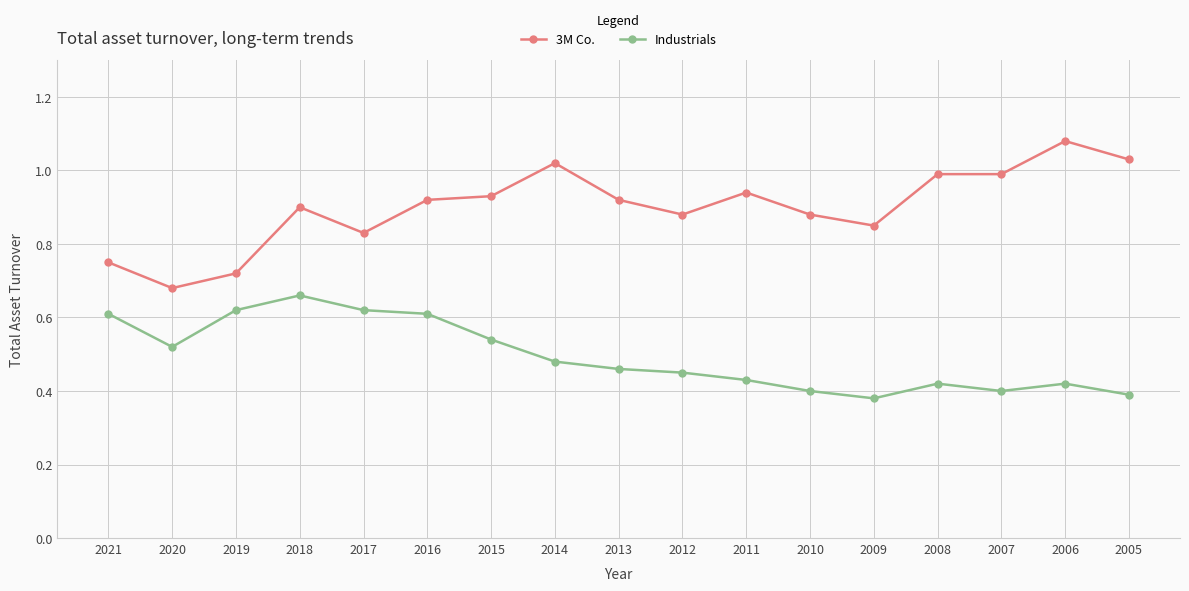

Where is 3M Co. nearest to the value 0?

2020